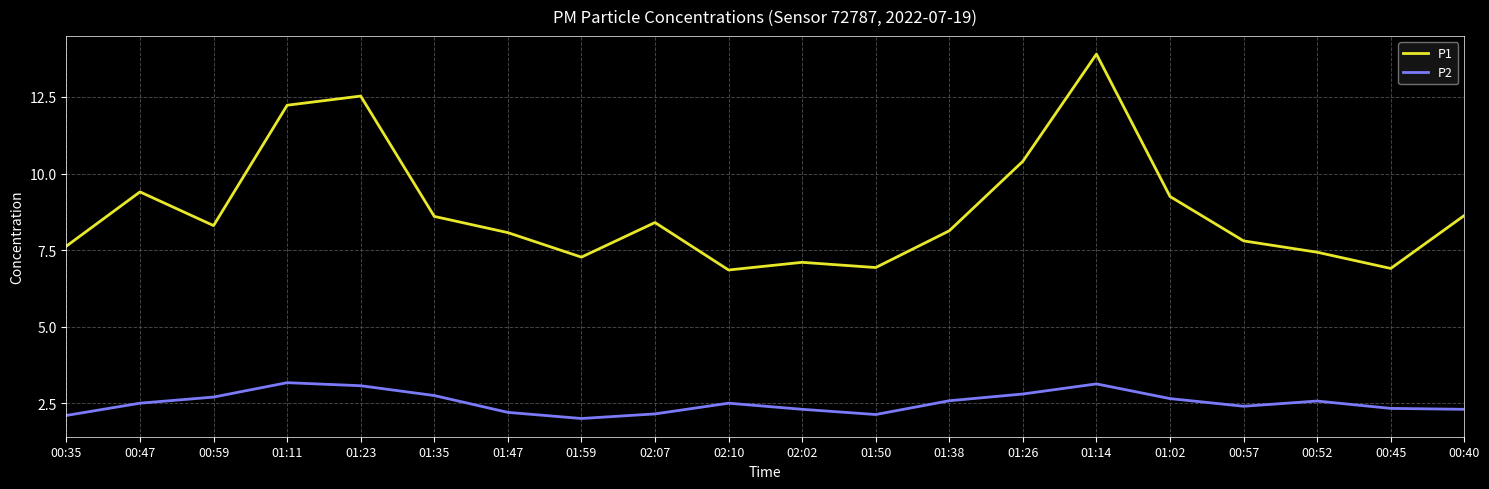

What is the minimum value shown in the chart?

2.0